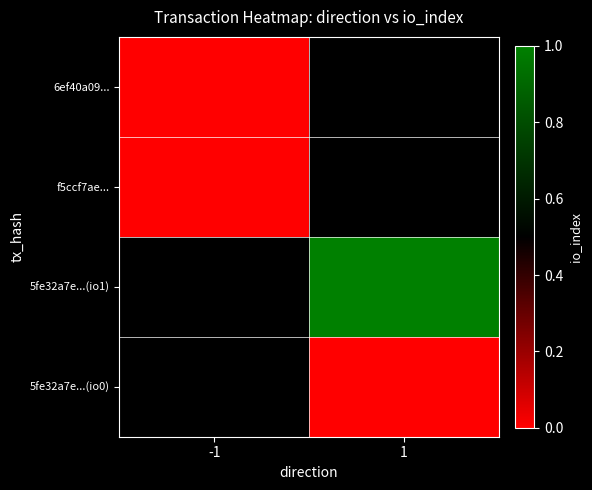

Which label corresponds to the largest value in the chart?

1